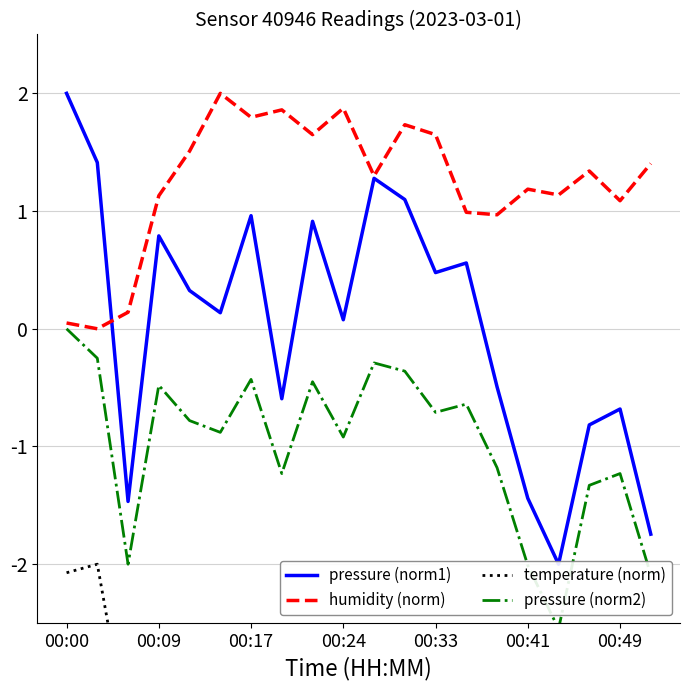

Is the value of pressure (norm2) at 16 greater than the value of humidity (norm) at 10?

No